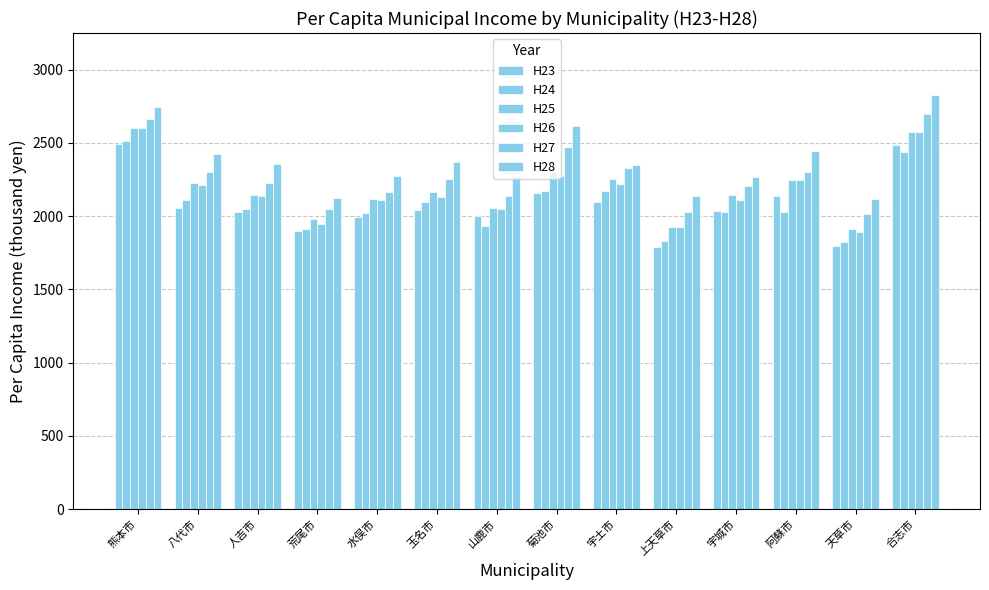

Count the number of data series in this chart.

6